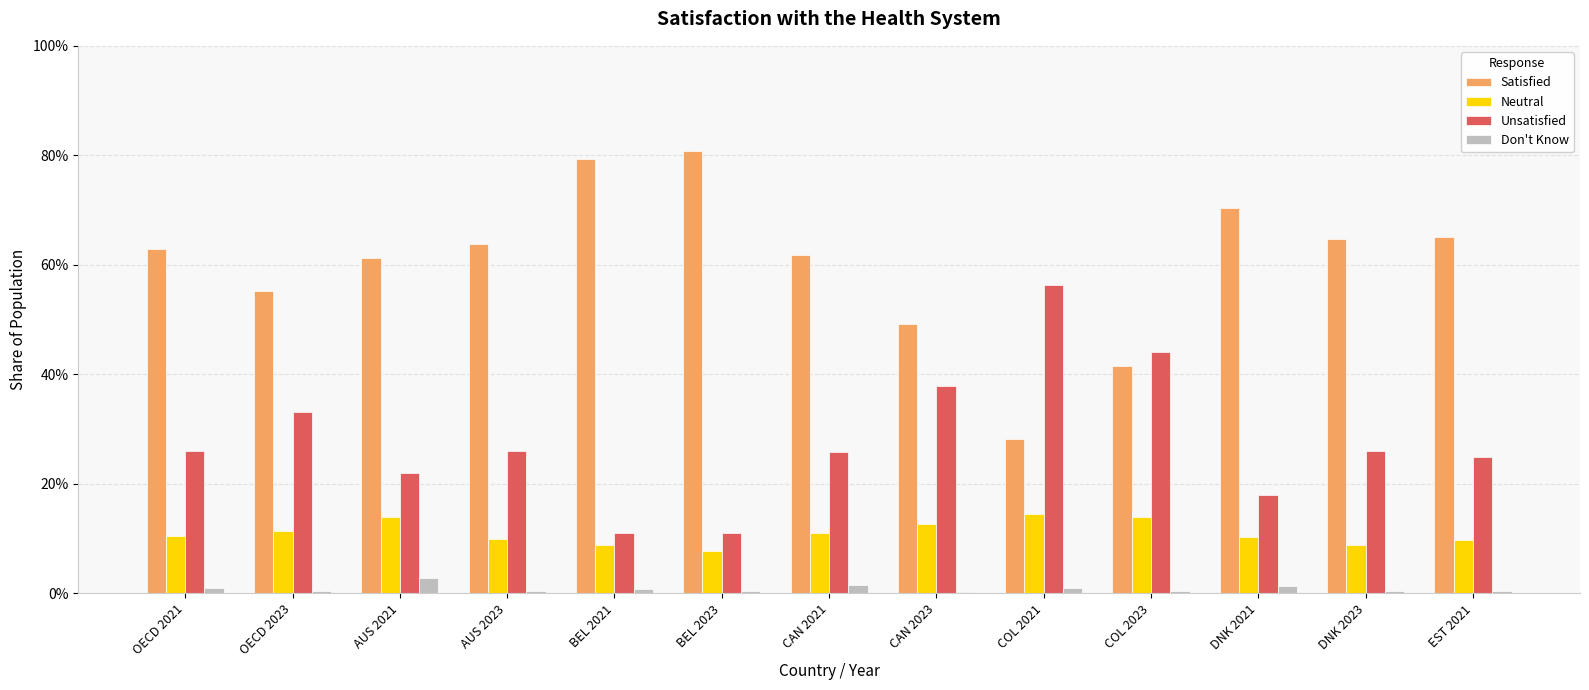

Does the chart contain stacked bars?

No